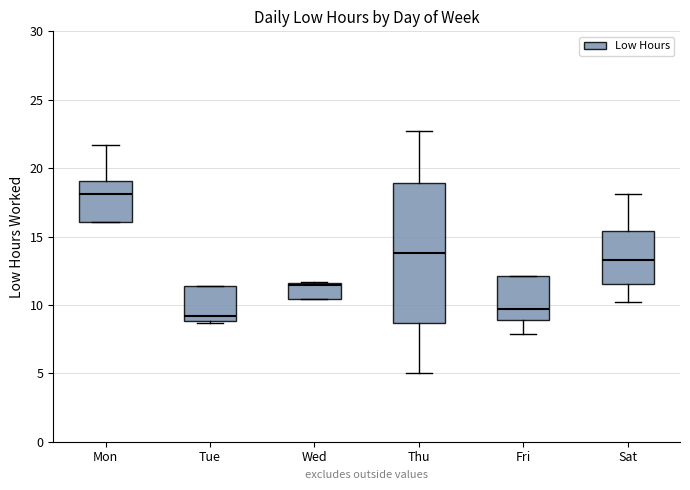

Reading left to right, transcribe this box plot: for each box, give where its median line is, the range the box spans, and where its two whiskers end, as read against the y-axis. The values are not printed on the chart, so give them approximately, as read against the axis.

Mon: median 18.0, box 16.0 to 19.0, whiskers 16.0 to 21.5
Tue: median 9.0 (just above the box's lower edge), box 9.0 to 11.5, whiskers 8.5 to 11.5
Wed: median 11.5 (just below the box's upper edge), box 10.5 to 11.5, whiskers 10.5 to 11.5
Thu: median 14.0, box 8.5 to 19.0, whiskers 5.0 to 22.5
Fri: median 9.5, box 9.0 to 12.0, whiskers 8.0 to 12.0
Sat: median 13.5, box 11.5 to 15.5, whiskers 10.0 to 18.0